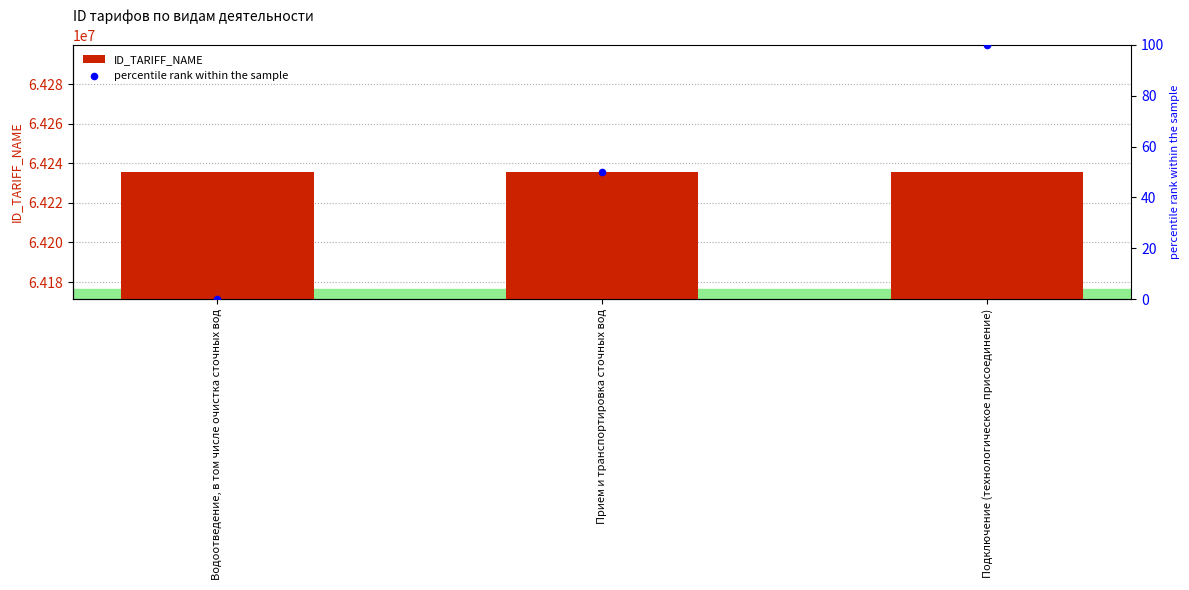

What is the total value across all series at Водоотведение, в том числе очистка сточных вод?

64235589